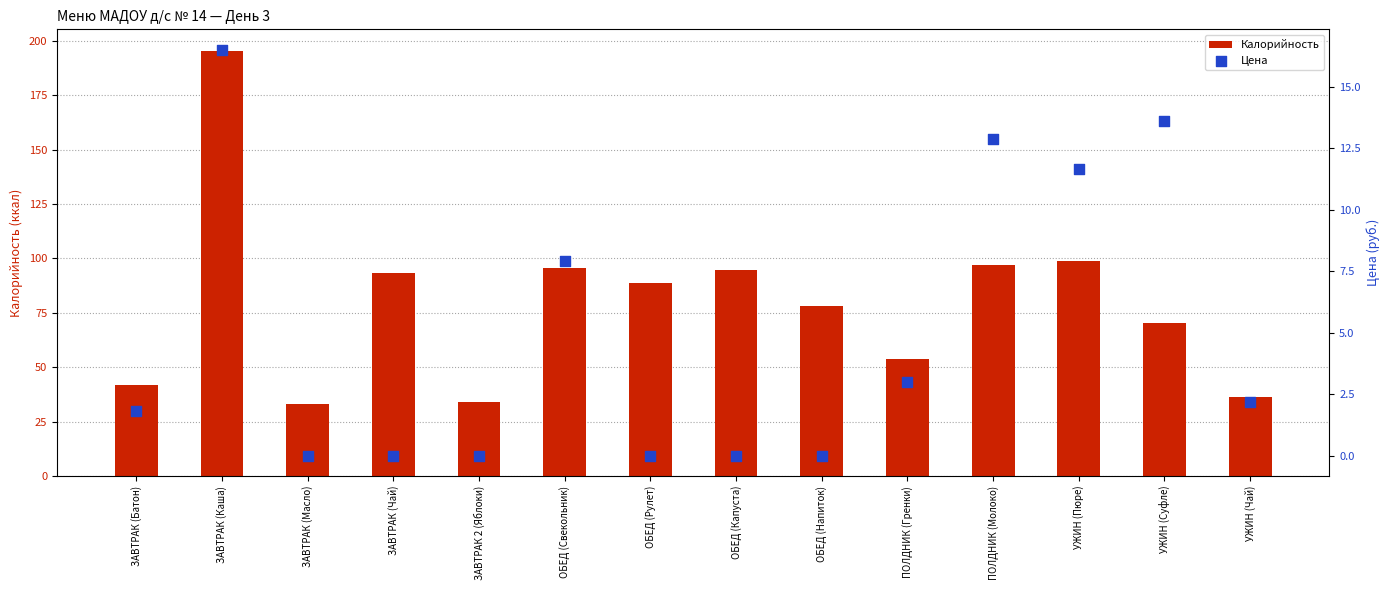

Which series has the widest spread of Y values?

Калорийность